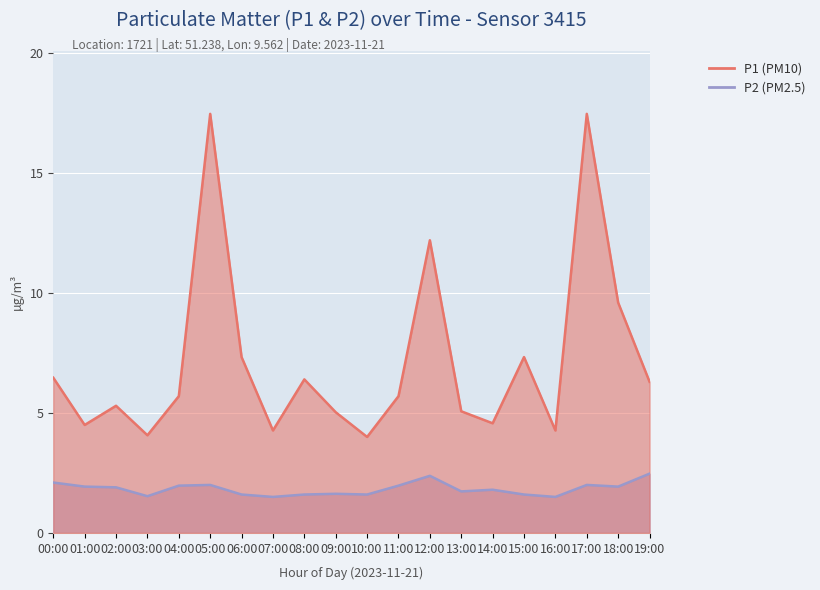

What is the sum of all P2 values?

36.7